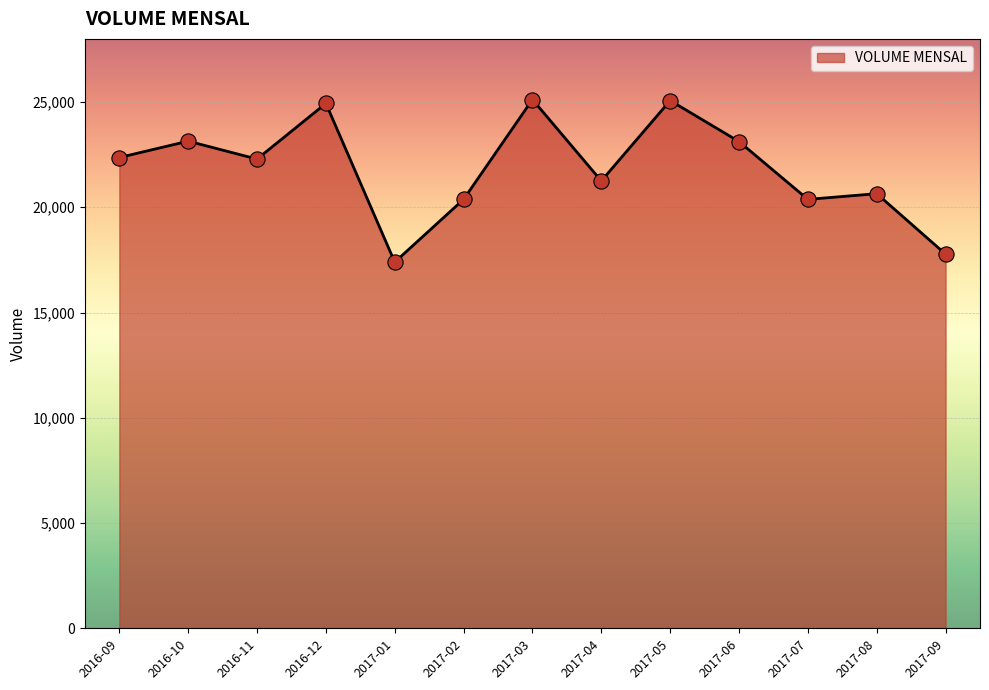

What is the change in value from 2016-12 to 2017-06?

-1813